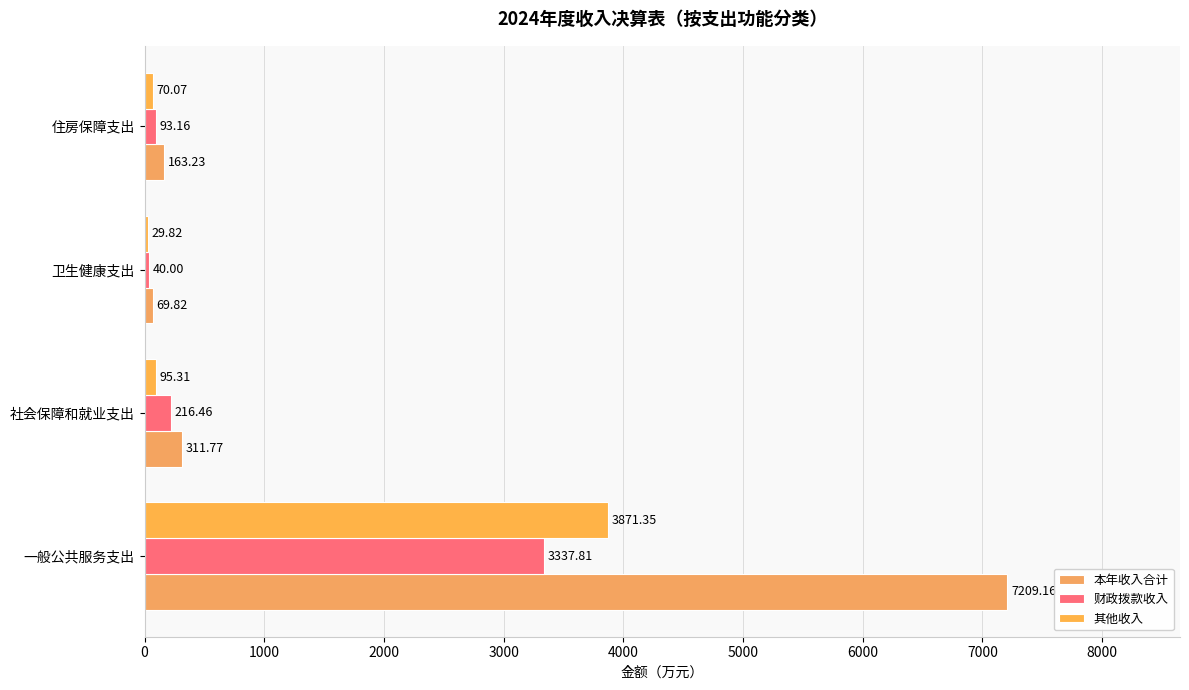

List the labels in order of 财政拨款收入 value, largest first.

一般公共服务支出, 社会保障和就业支出, 住房保障支出, 卫生健康支出